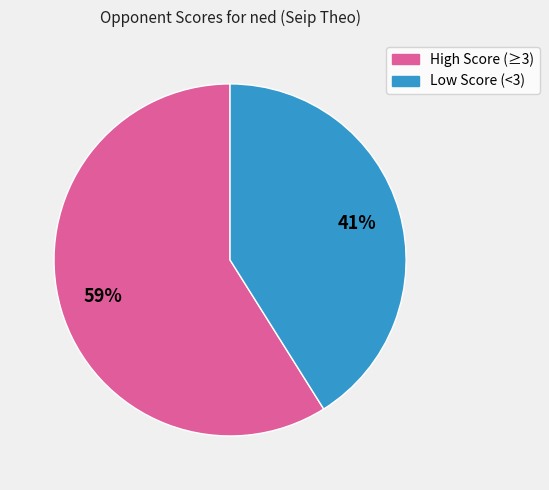

To the nearest percent, what is the average slice percentage?

50%